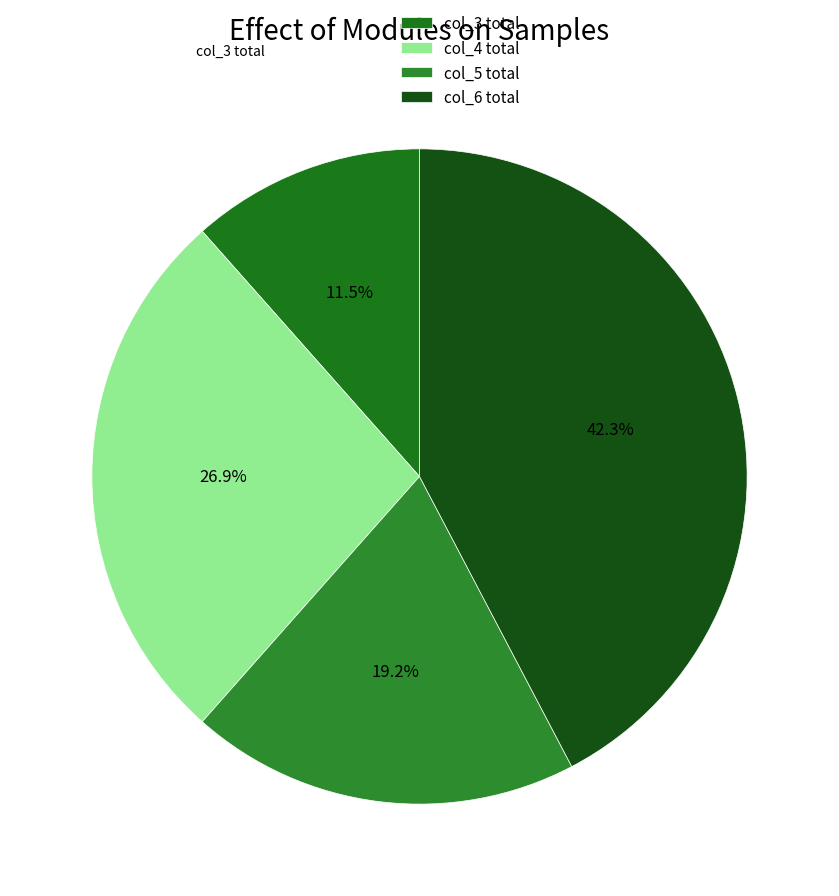

How many segments does this pie chart have?

4